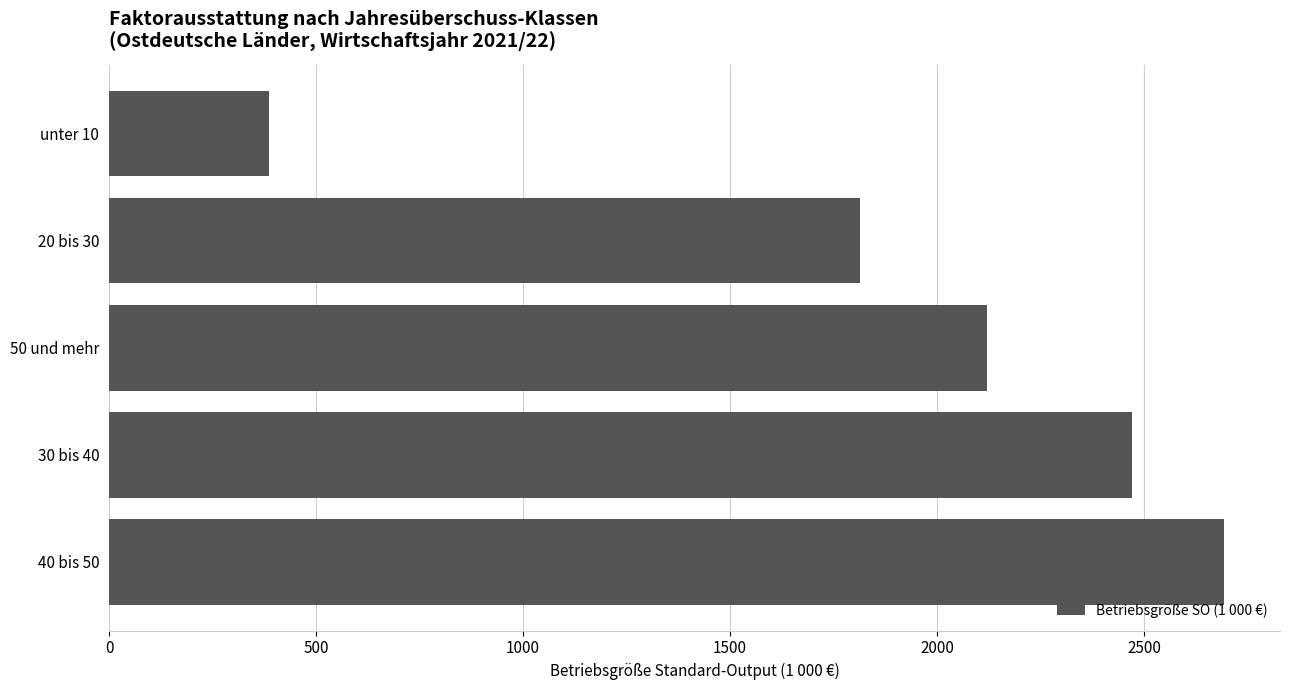

What is the difference between the maximum and minimum values?

2307.9